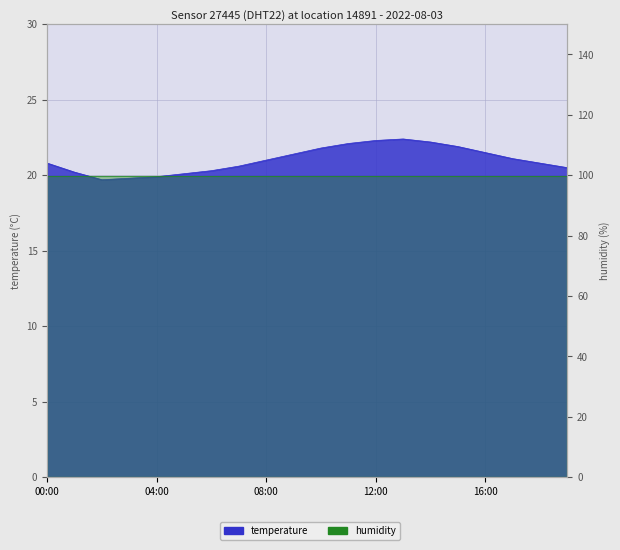

List the labels in order of value, smallest first.

02:00, 03:00, 04:00, 05:00, 01:00, 06:00, 19:00, 07:00, 00:00, 18:00, 08:00, 17:00, 09:00, 16:00, 10:00, 15:00, 11:00, 14:00, 12:00, 13:00